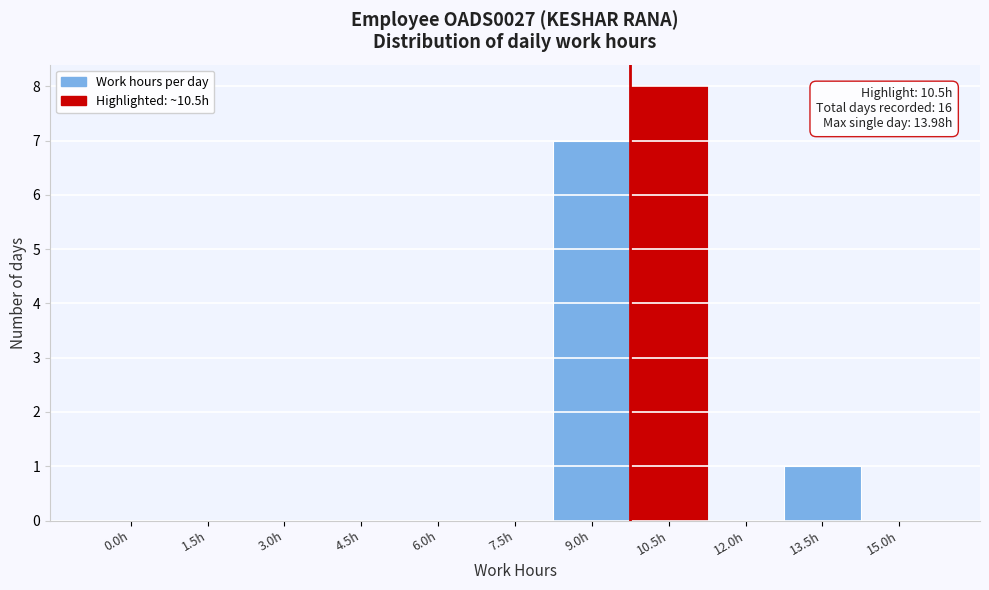

Reading left to right, transcribe all the data shown in this chart.

0.0h=0	1.5h=0	3.0h=0	4.5h=0	6.0h=0	7.5h=0	9.0h=7	10.5h=8	12.0h=0	13.5h=1	15.0h=0